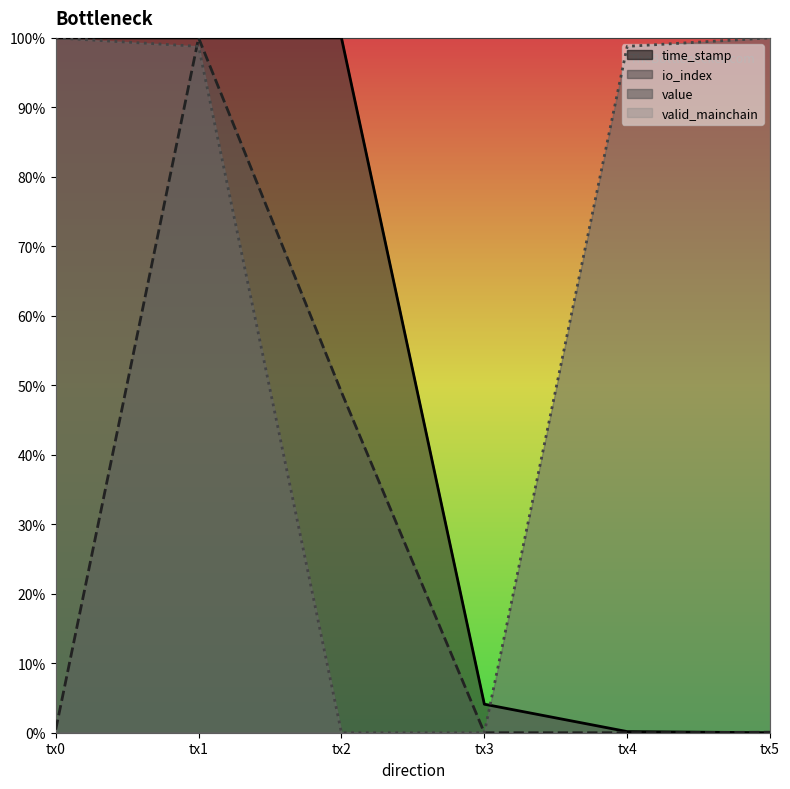

Which series has the largest total across all categories?

valid_mainchain